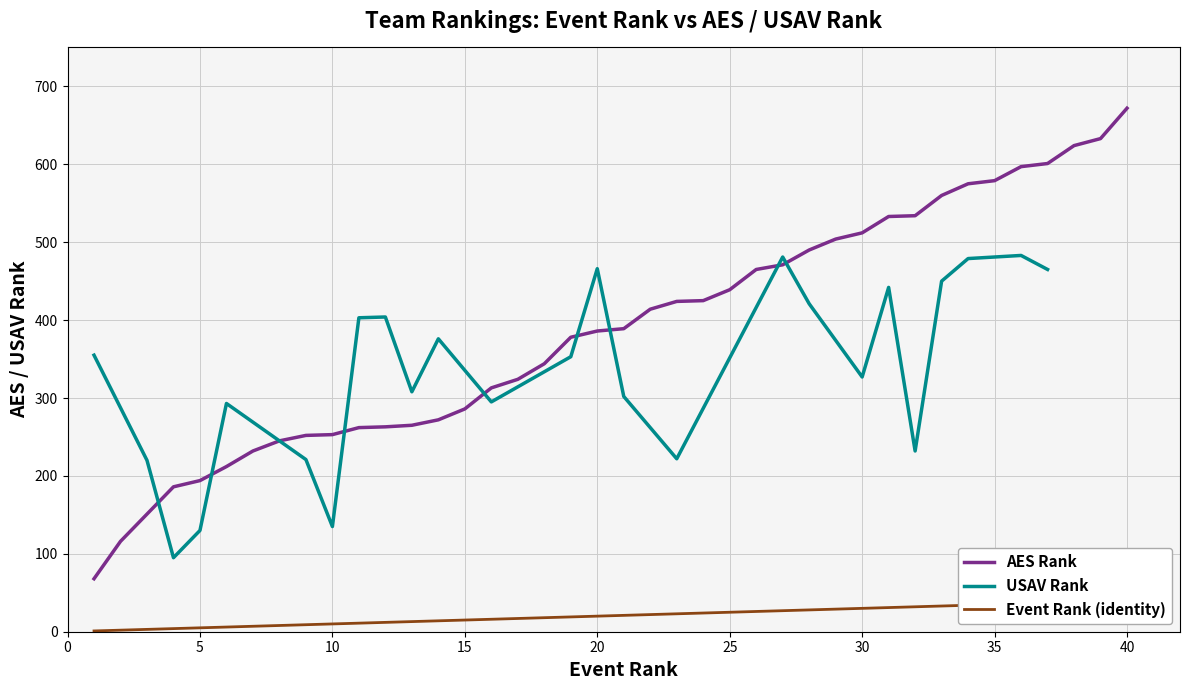

True or false: Event Rank and AES Rank intersect in this chart.

False